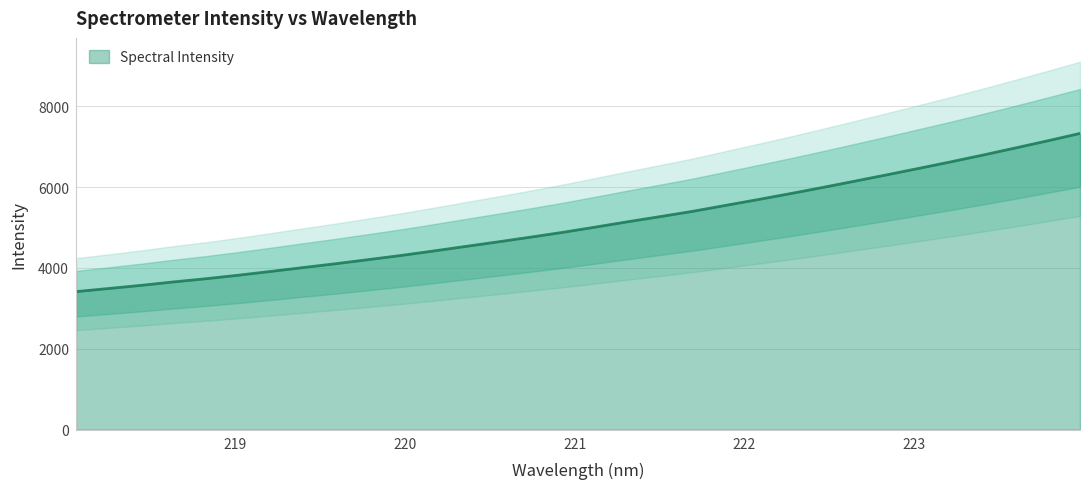

Where does the data first go above 5006?

221.1174